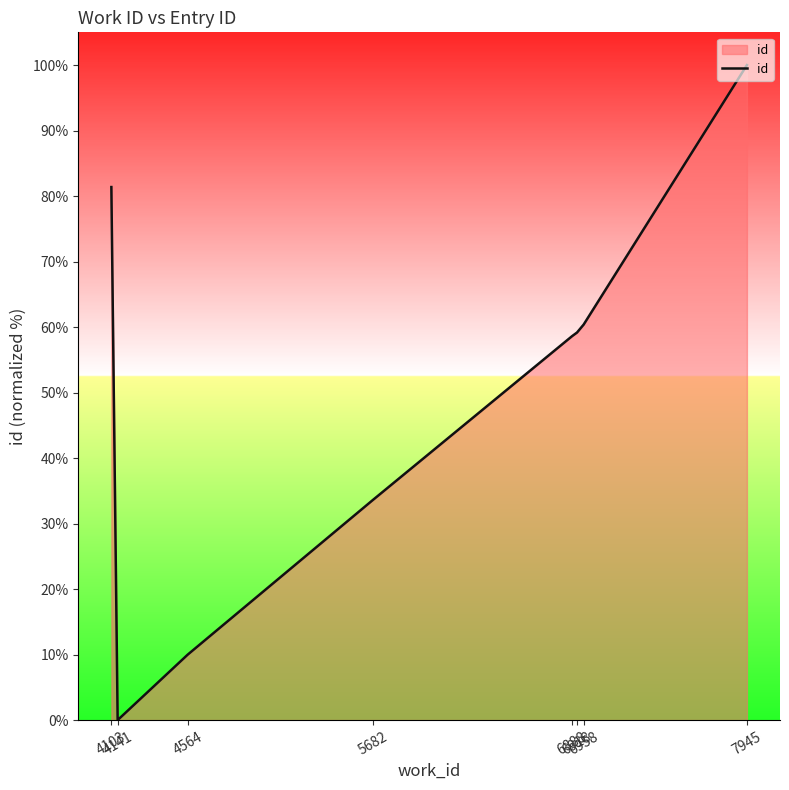

How many lines are shown in the chart?

1